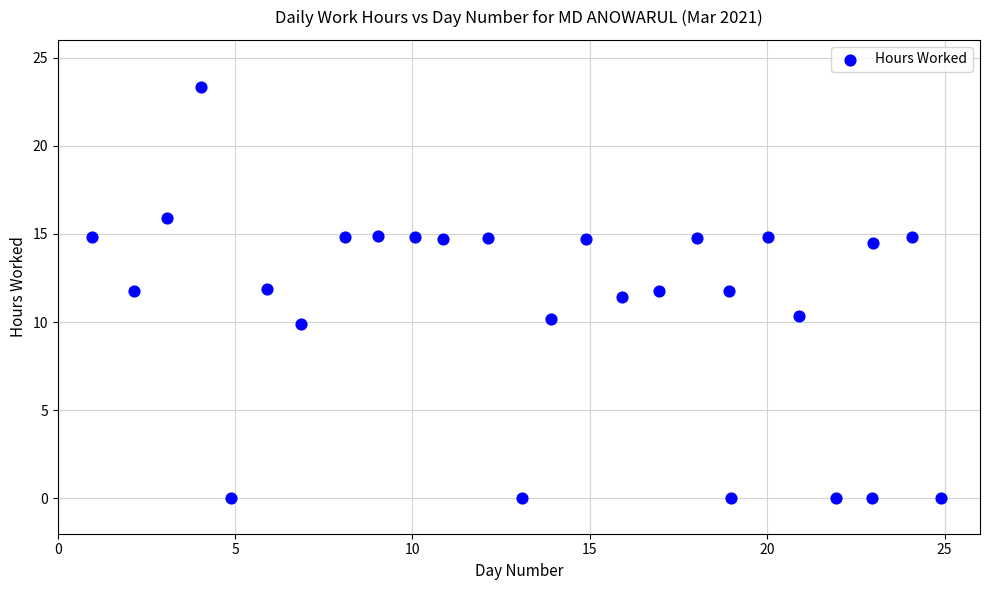

What is the range of Y values (max minus min)?

23.3